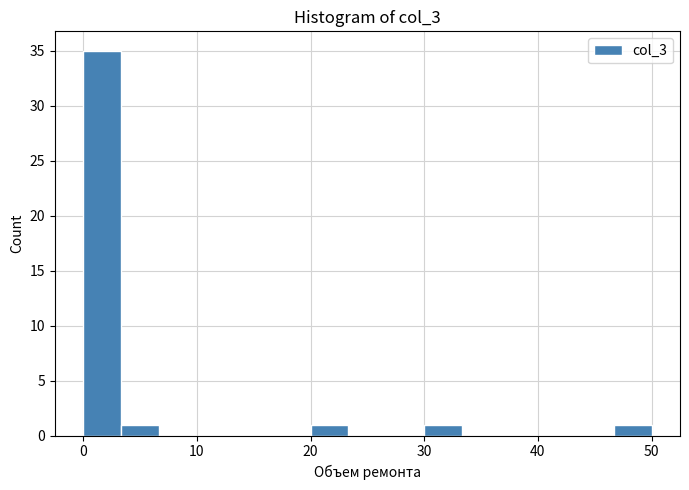

Around what value on the x-axis is the tallest bar? Give the approximate position of its centre, as read against the axis.

2